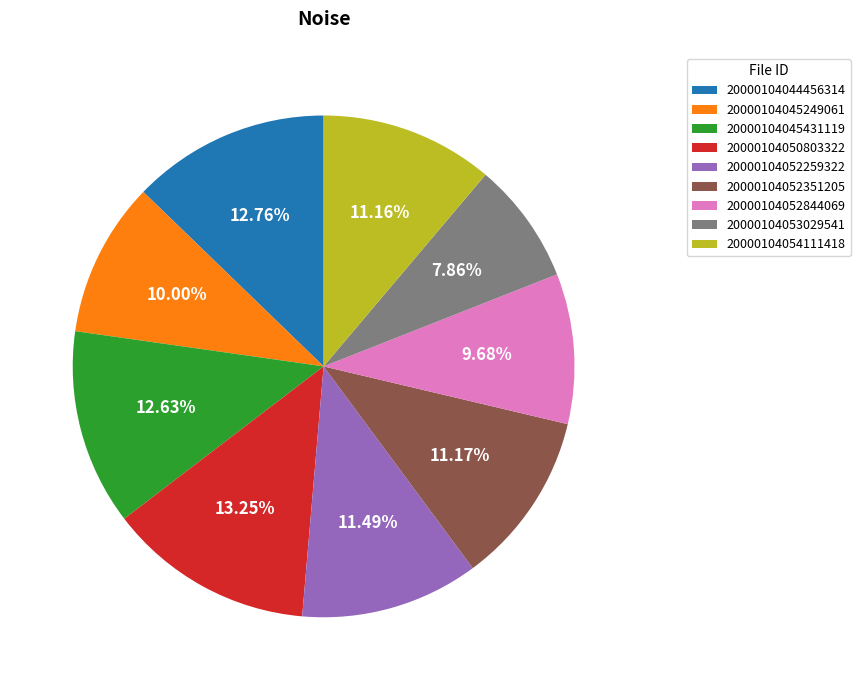

Is it true that 20000104044456314 is 13% of the pie?

True